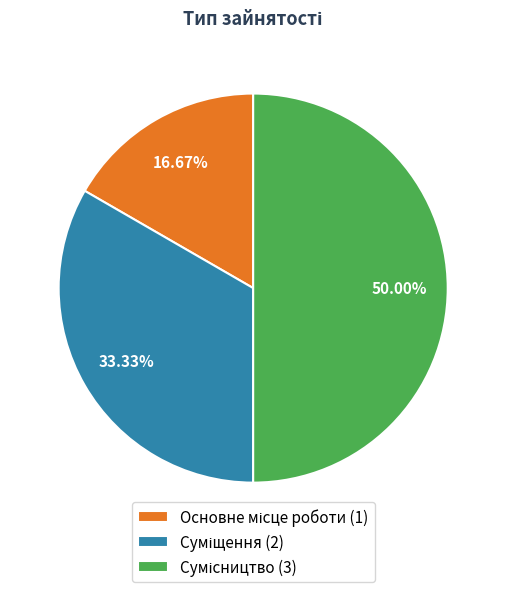

To the nearest percent, what is the difference between the Основне місце роботи and Суміщення slice percentages?

17%